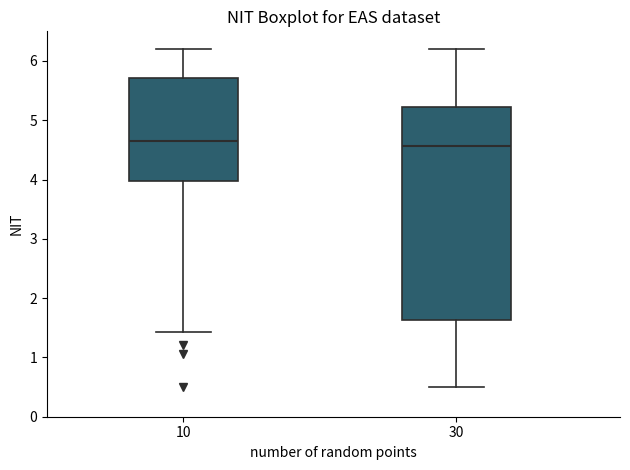

Reading left to right, read every box against the y-axis: the position of its median line, the range the box covers, and the ends of its whiskers. The values are not printed on the chart, so give them approximately, as read against the axis.

10: median 4.6, box 4.0 to 5.7, whiskers 1.4 to 6.2
30: median 4.6, box 1.6 to 5.2, whiskers 0.5 to 6.2